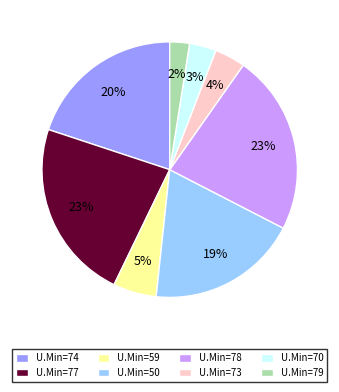

Between U.Min=73 and U.Min=74, which is larger?

U.Min=74